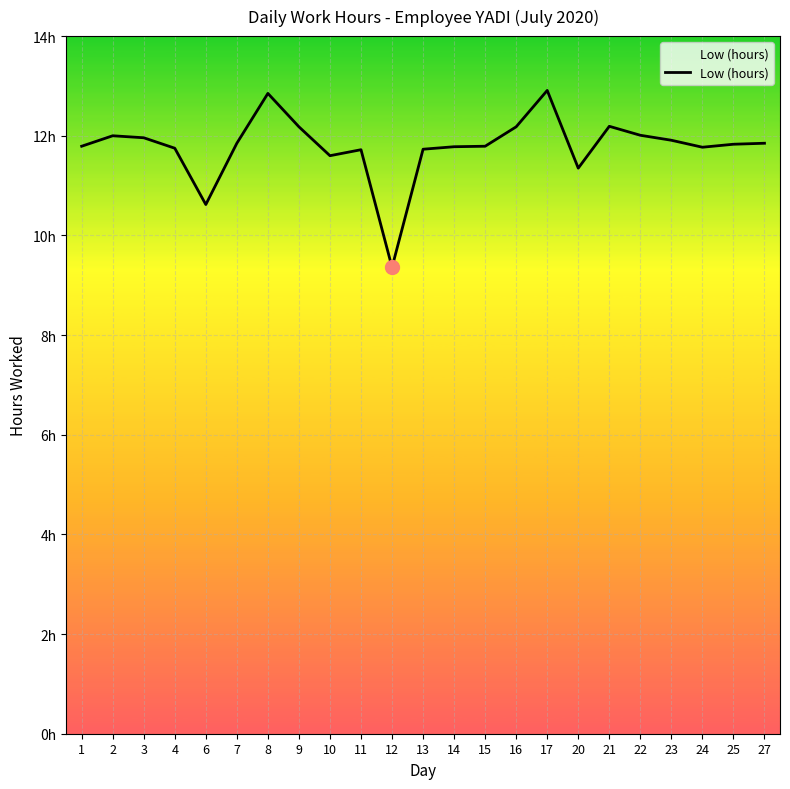

What is the difference between the values at 14 and 16?

0.4